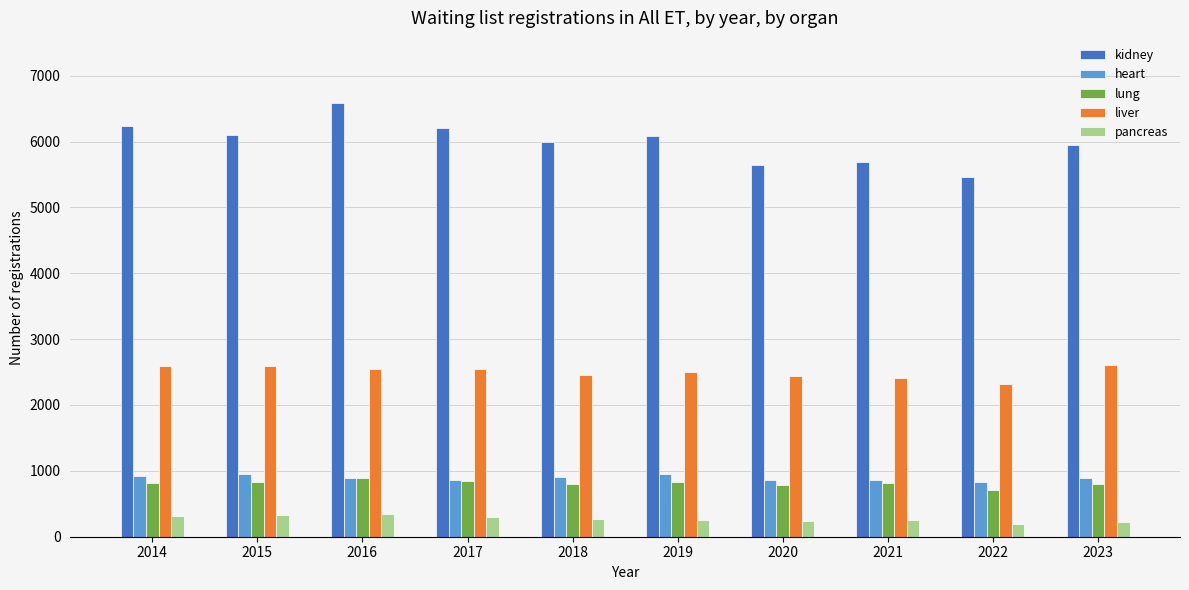

List the series in order of their peak value, lowest first.

pancreas, lung, heart, liver, kidney